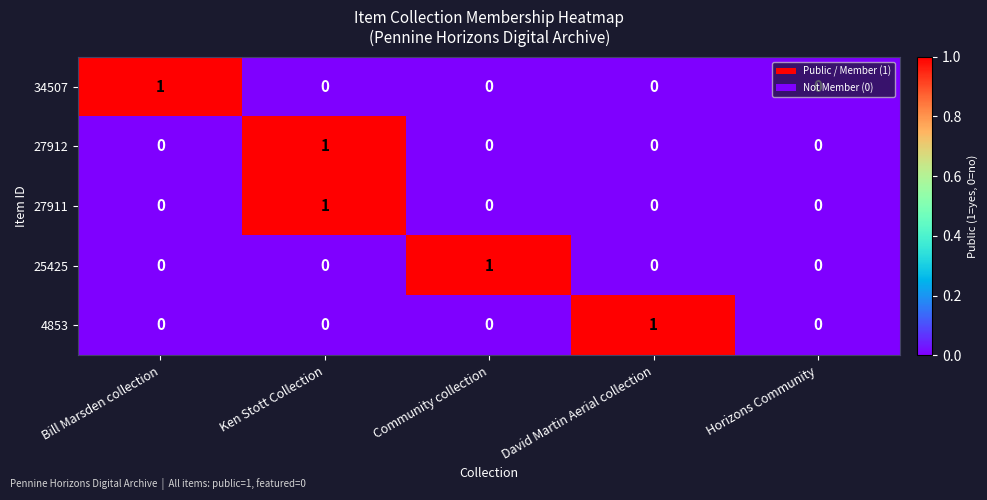

Count the 4853 values in the range 0 to 1.

5